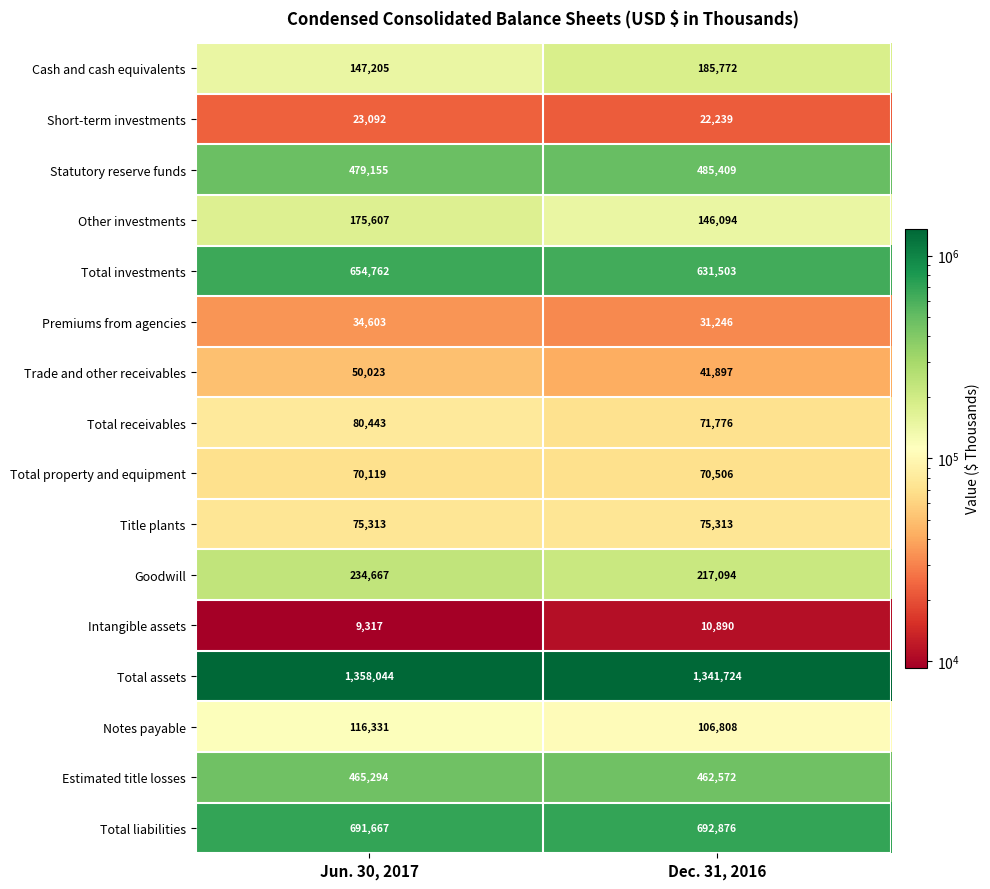

What value does the Trade and other receivables series have at Dec. 31, 2016?

41897